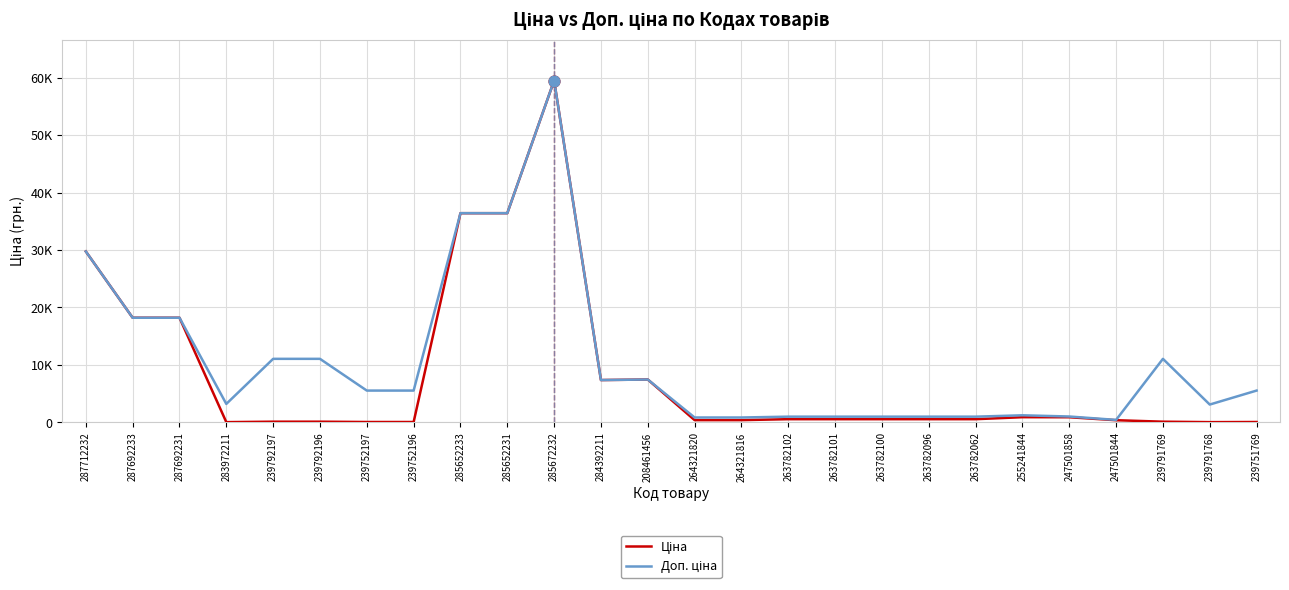

Does the chart have visible grid lines?

Yes